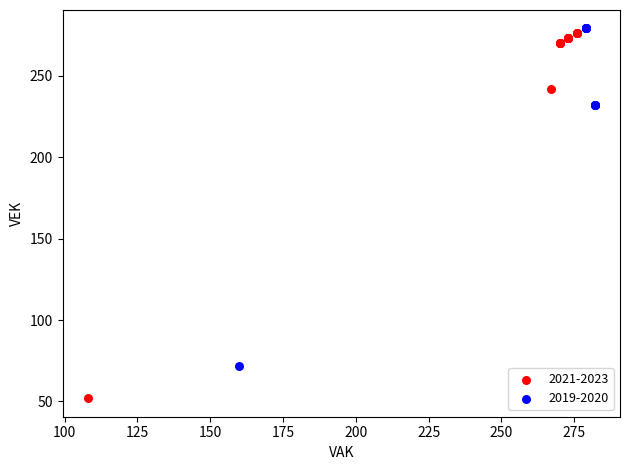

Which series contains the lowest Y value?

2021-2023